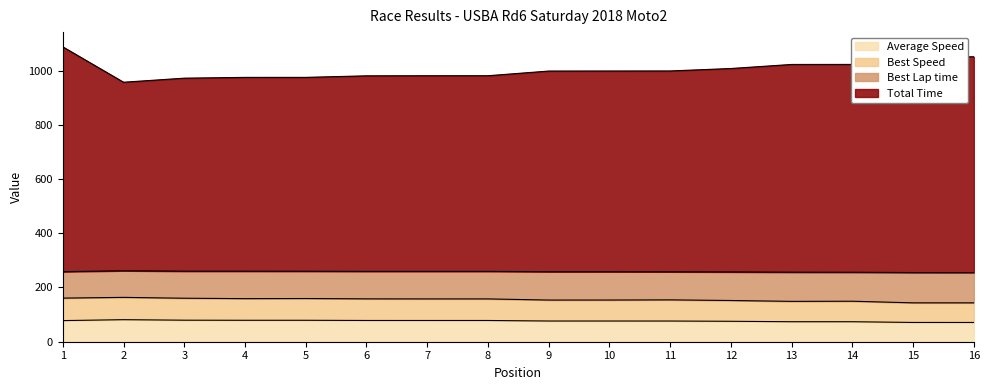

Where does the Average Speed series first go above 77?

1